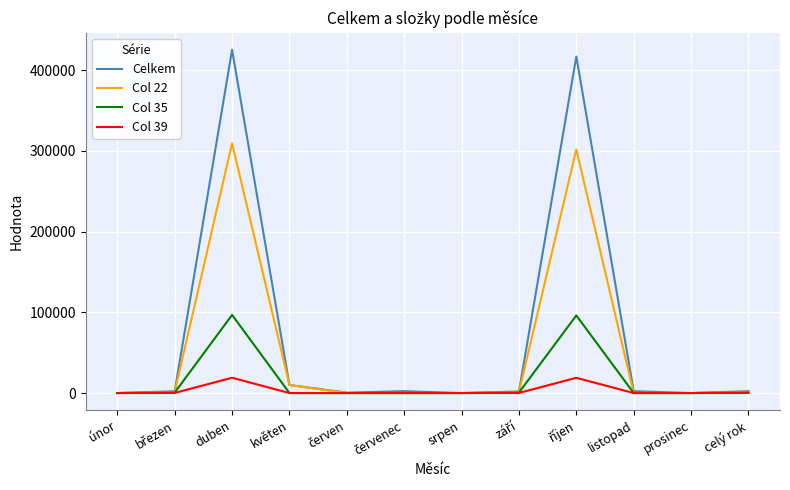

What is the total value across all series at srpen?

27.6